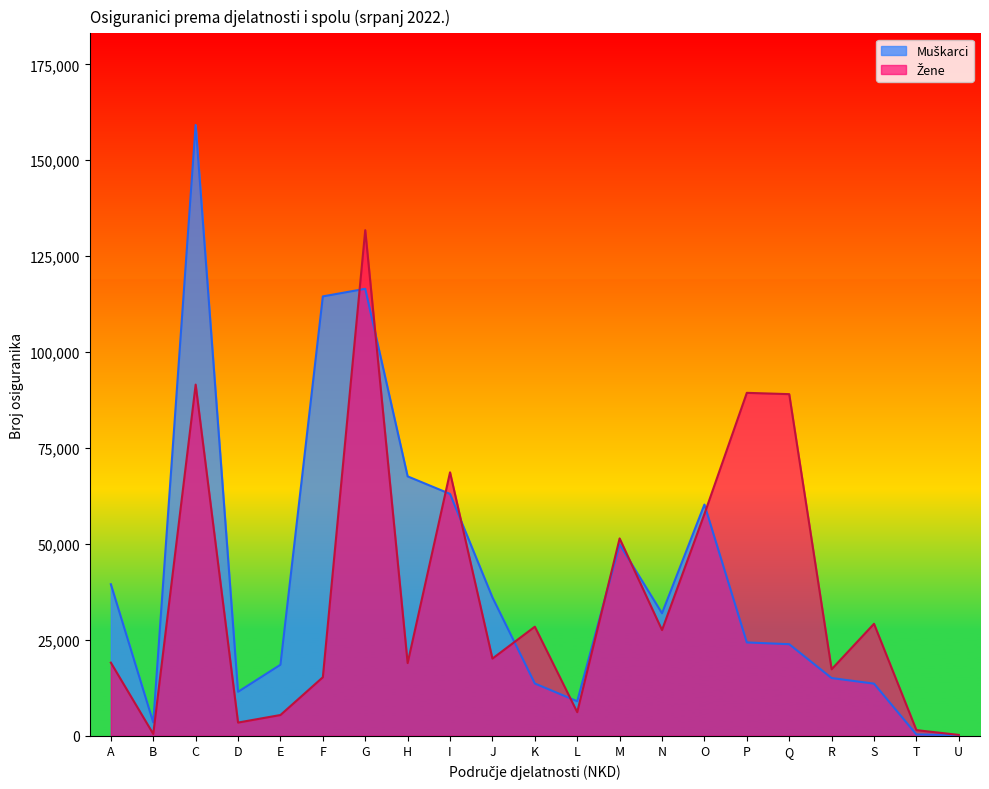

The value of Žene at G is 131788. True or false?

True